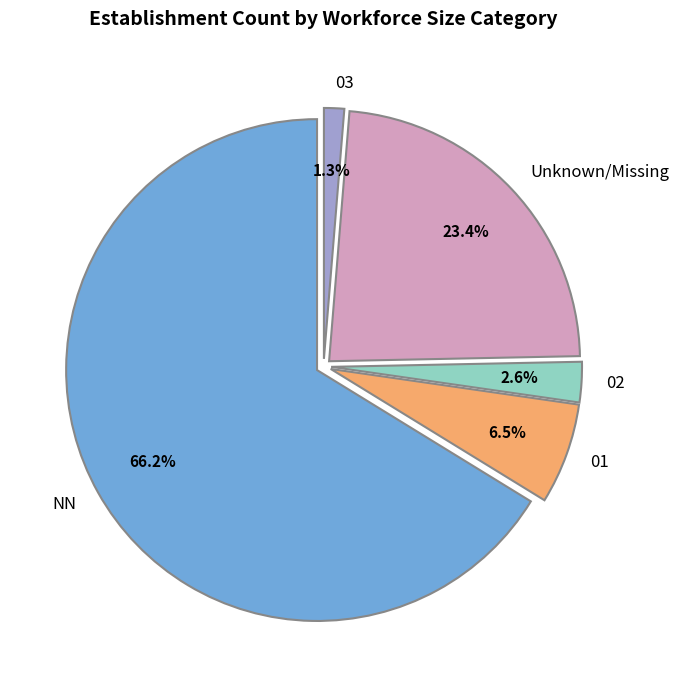

Is there a majority slice in this chart?

Yes